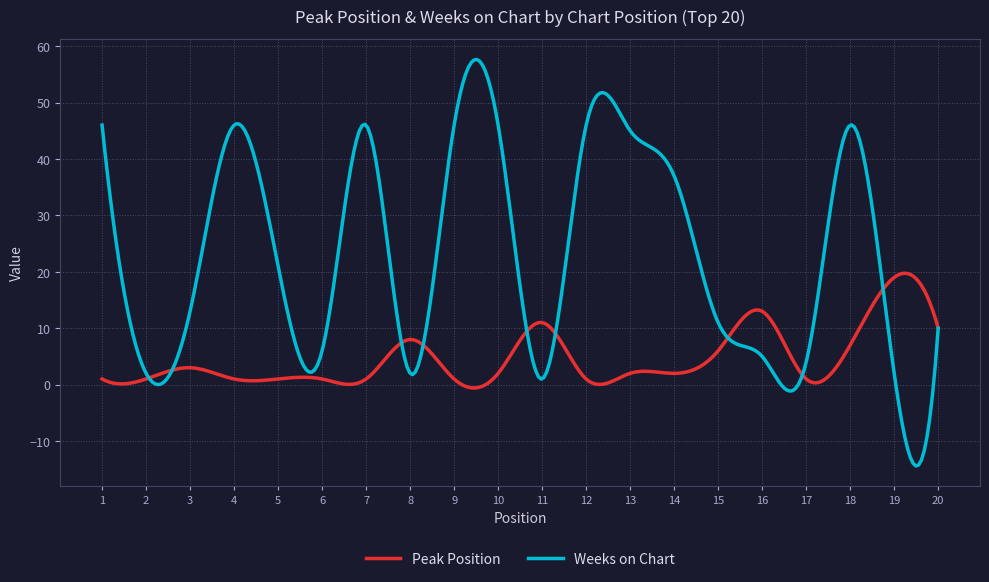

What is the smallest value displayed?

-14.4